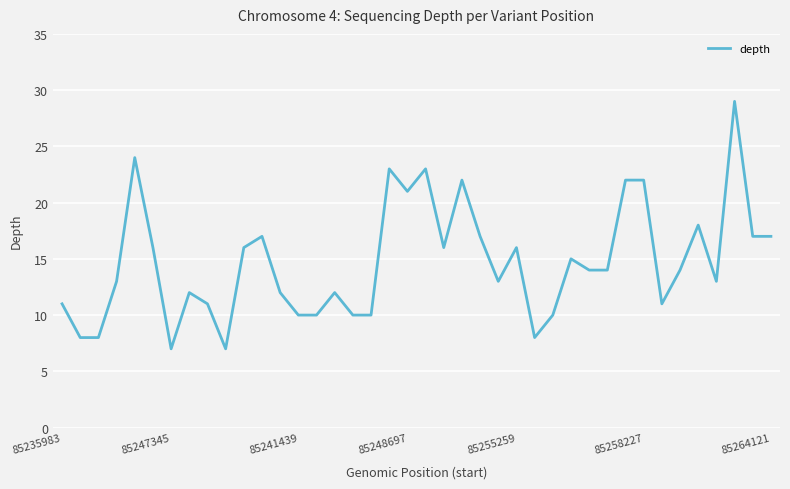

What is the minimum value shown in the chart?

7